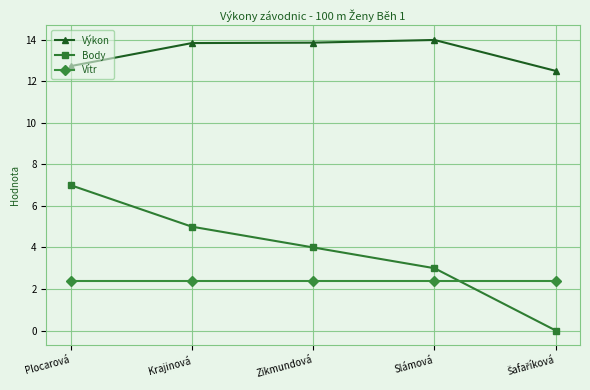

Is the value of Výkon at Krajinová greater than the value of Body at Plocarová?

Yes